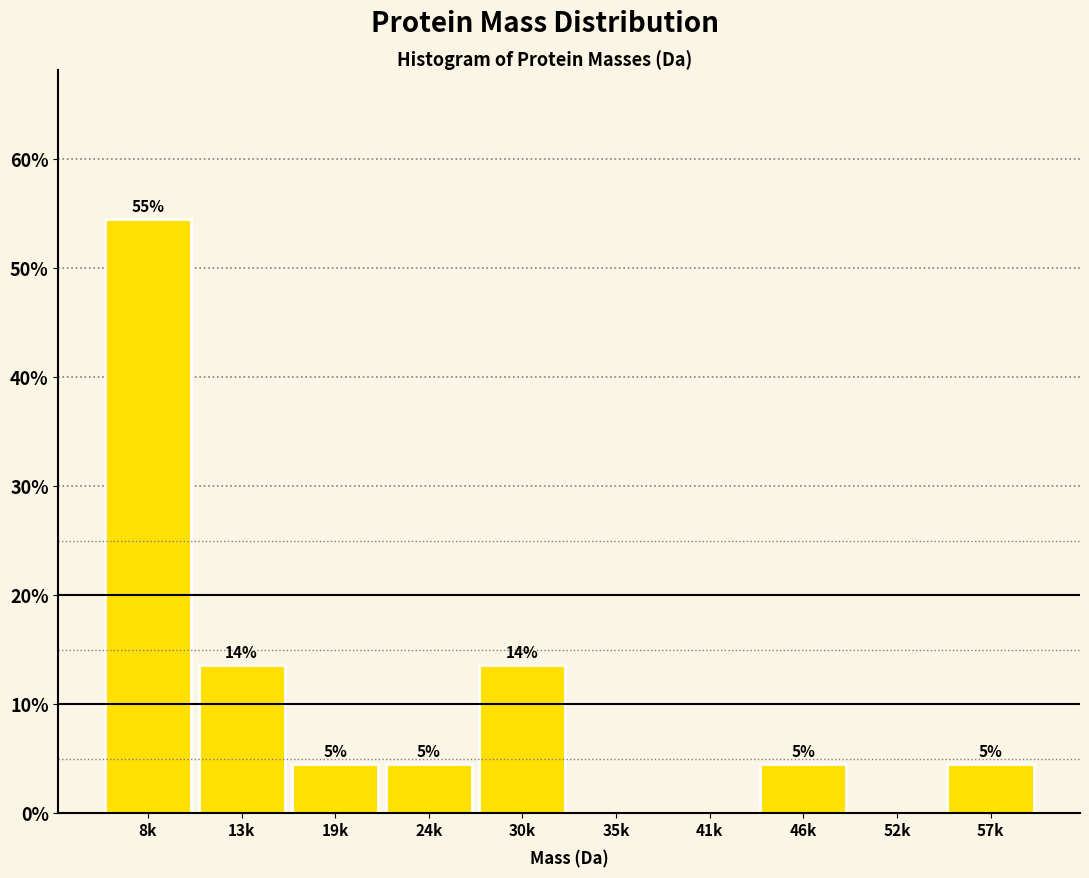

Are the bars horizontal?

No